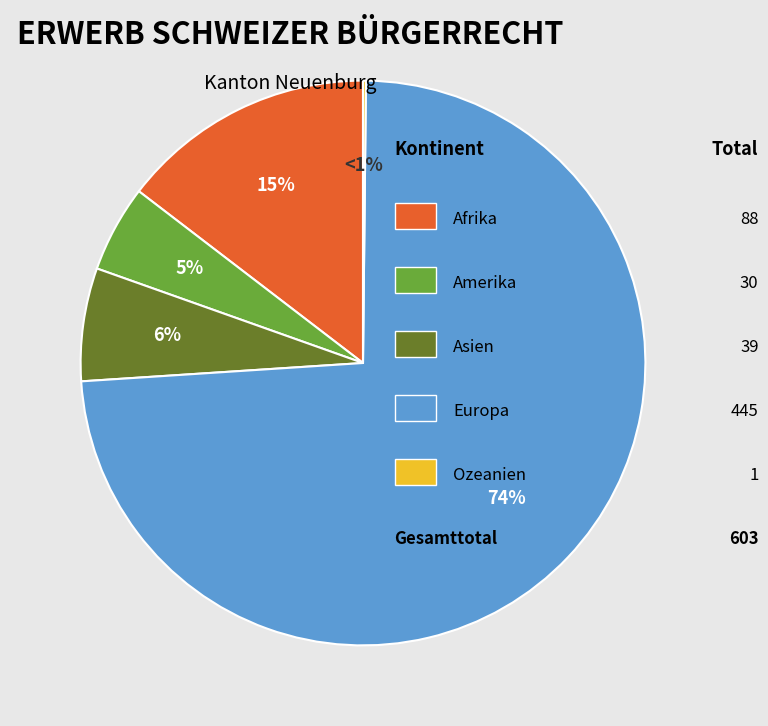

To the nearest percent, what is the difference between the largest and smallest slice percentages?

74%